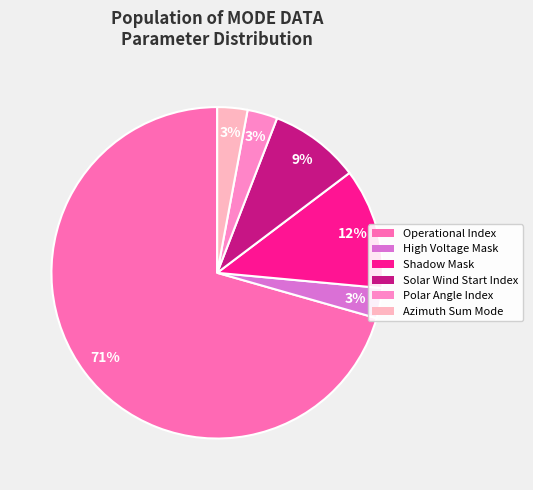

What is the majority slice?

Operational Index